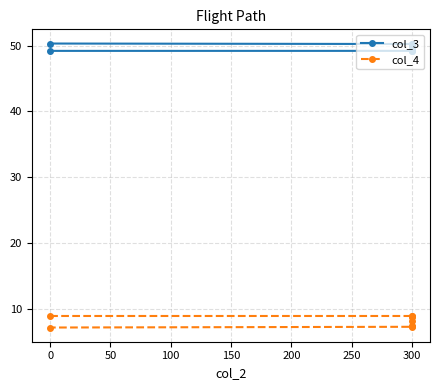

What is the difference between the second highest and minimum values in the col_3 series?

1.0